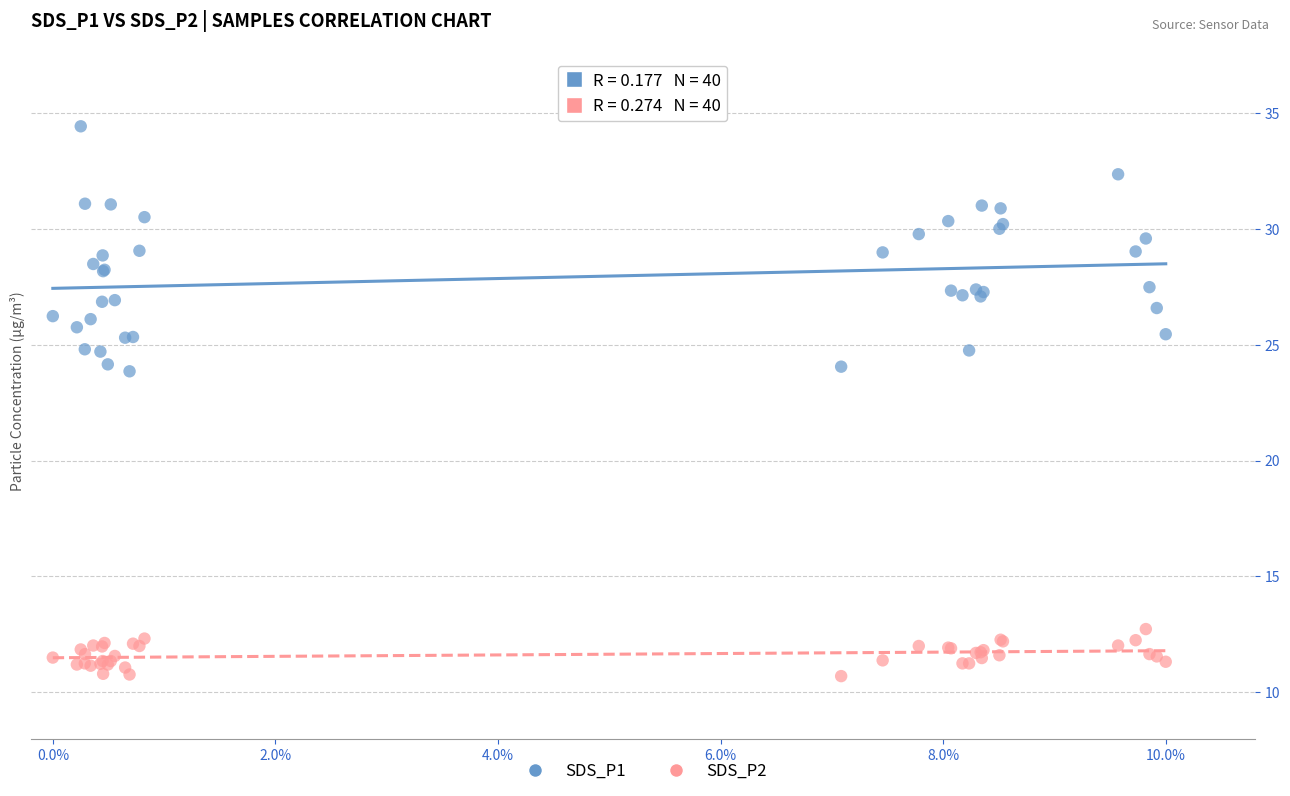

Which series reaches the minimum Y coordinate?

SDS_P2